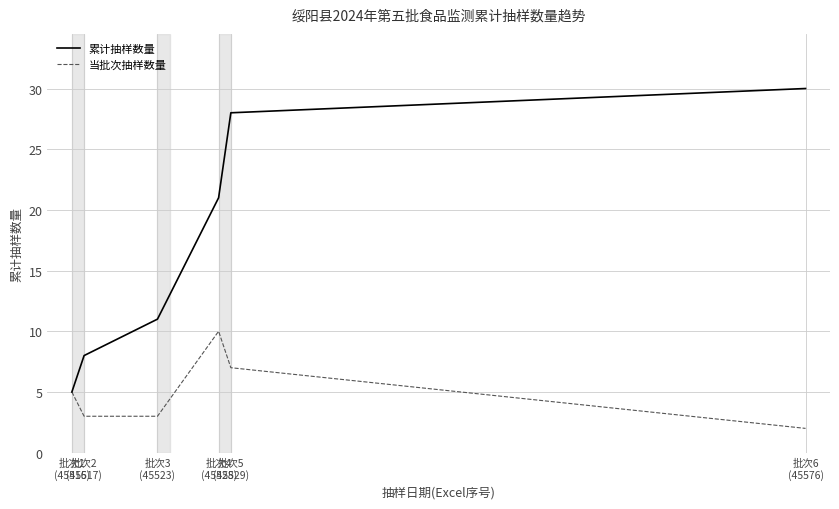

Which series has the largest range (max minus min)?

累计抽样数量